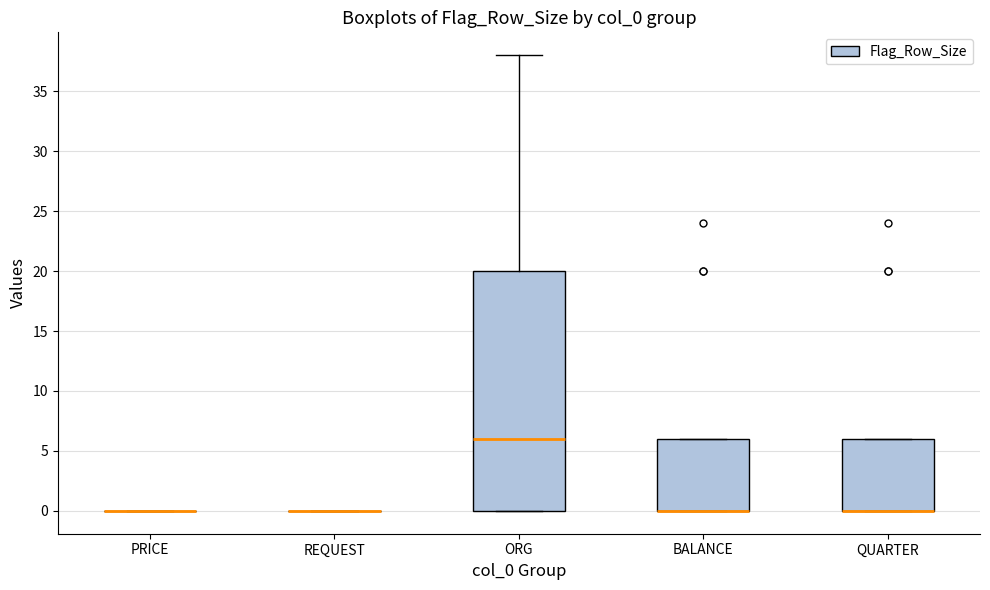

Reading left to right, transcribe this box plot: for each box, give where its median line is, the range the box spans, and where its two whiskers end, as read against the y-axis. The values are not printed on the chart, so give them approximately, as read against the axis.

PRICE: box collapsed to a line at 0, whiskers 0 to 0
REQUEST: box collapsed to a line at 0, whiskers 0 to 0
ORG: median 6, box 0 to 20, whiskers 0 to 38
BALANCE: median 0 (drawn on the box's lower edge), box 0 to 6, whiskers 0 to 6
QUARTER: median 0 (drawn on the box's lower edge), box 0 to 6, whiskers 0 to 6